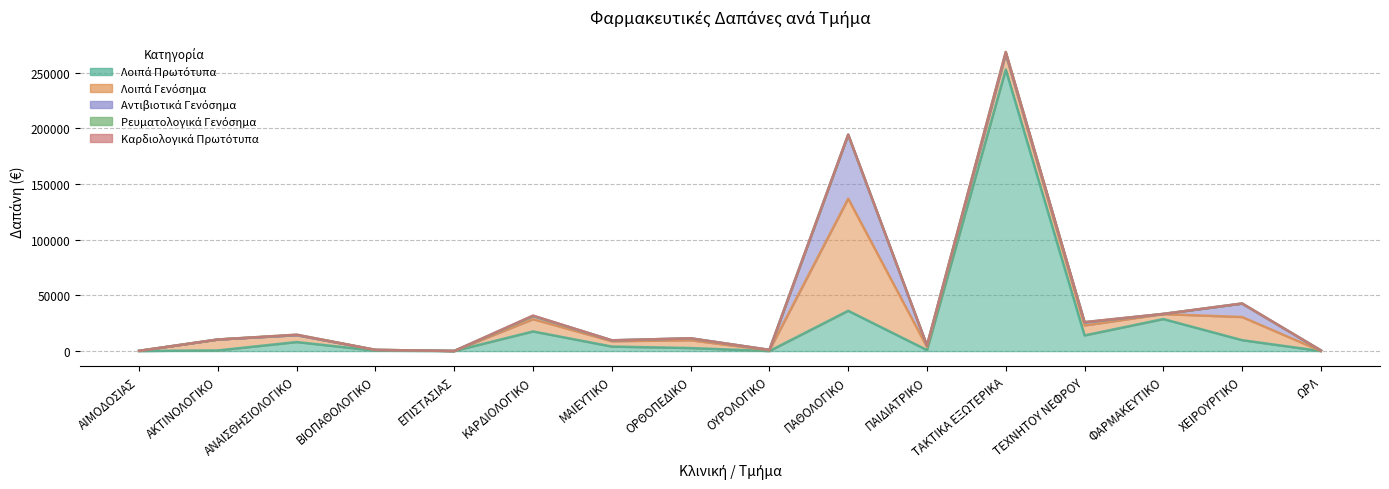

How many intersections are there between Καρδιολογικά Πρωτότυπα and Ρευματολογικά Γενόσημα?

5